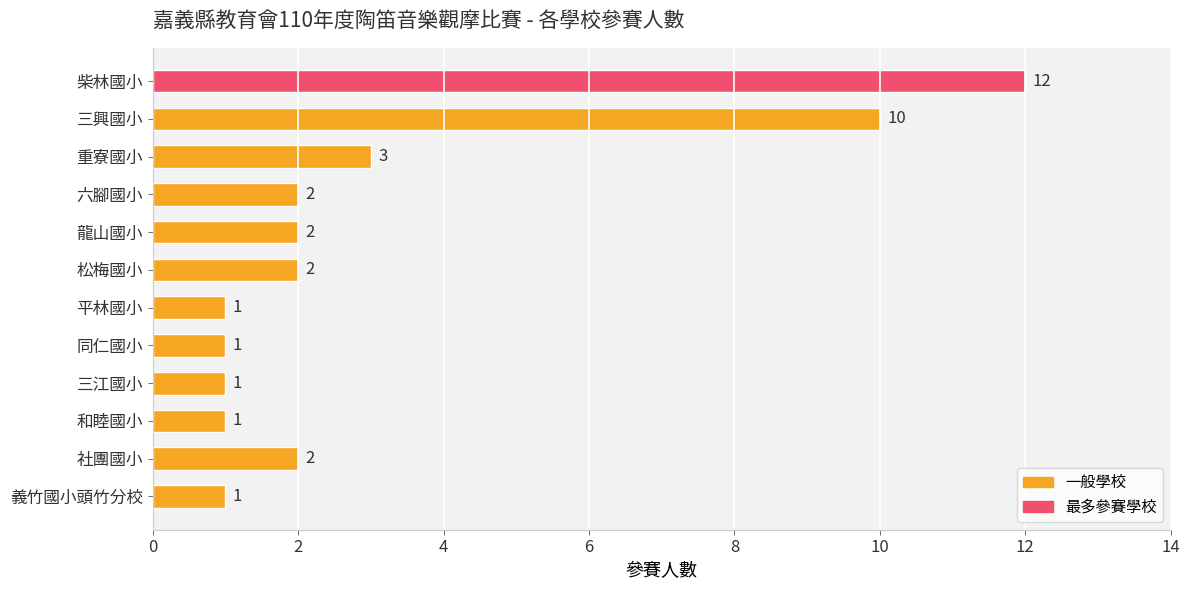

What is the average value?

3